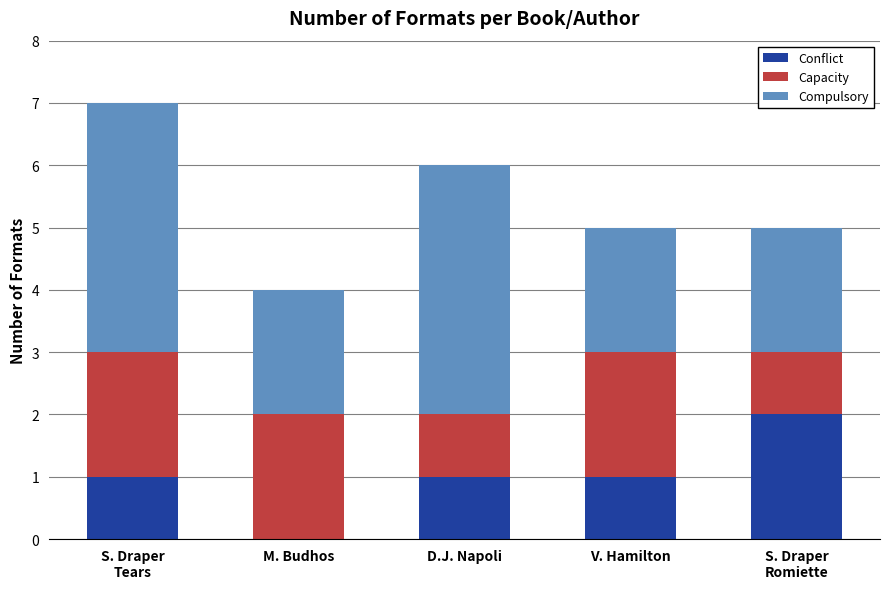

Is it true that Conflict equals 0 at M. Budhos?

True